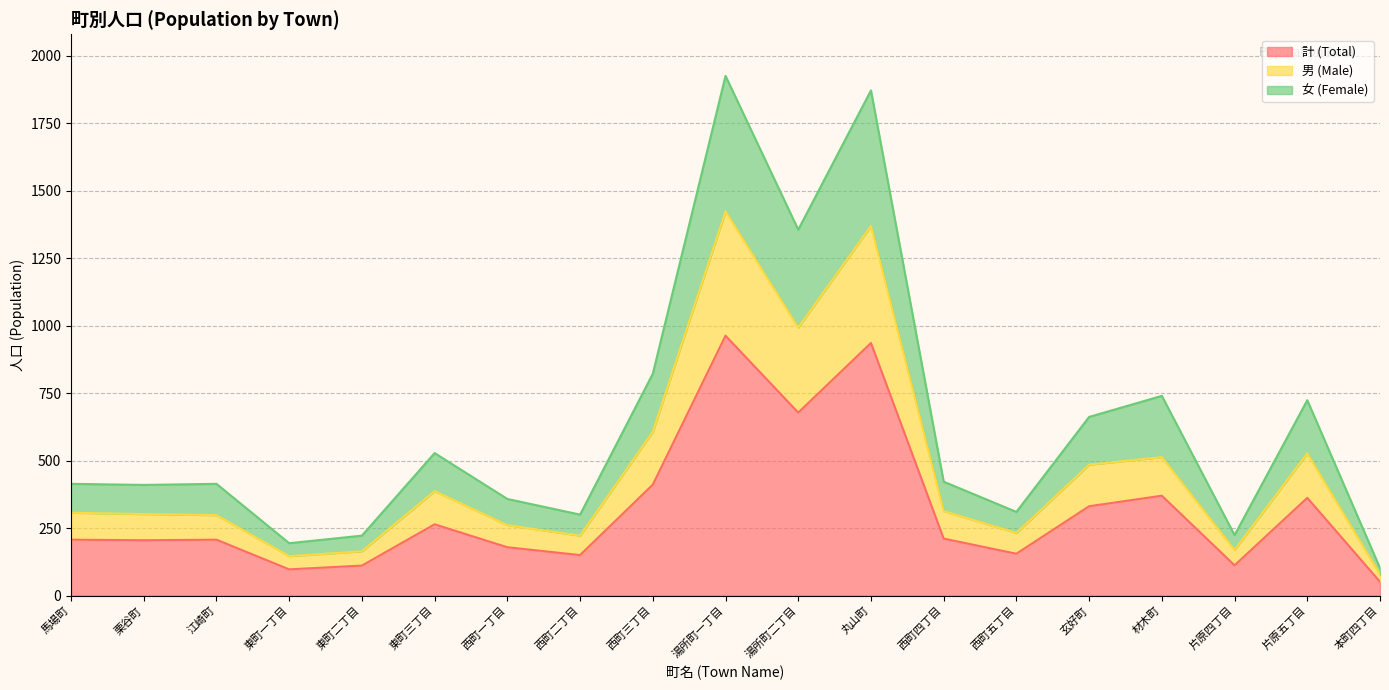

Reading left to right, transcribe all the data shown in this chart.

計 (Total): 馬場町=207	栗谷町=205	江崎町=207	東町一丁目=97	東町二丁目=111	東町三丁目=264	西町一丁目=179	西町二丁目=150	西町三丁目=411	湯所町一丁目=963	湯所町二丁目=678	丸山町=936	西町四丁目=211	西町五丁目=155	玄好町=331	材木町=370	片原四丁目=112	片原五丁目=362	本町四丁目=51
男 (Male): 馬場町=307	栗谷町=302	江崎町=298	東町一丁目=146	東町二丁目=164	東町三丁目=387	西町一丁目=261	西町二丁目=222	西町三丁目=607	湯所町一丁目=1424	湯所町二丁目=993	丸山町=1370	西町四丁目=313	西町五丁目=232	玄好町=485	材木町=513	片原四丁目=169	片原五丁目=527	本町四丁目=78
女 (Female): 馬場町=414	栗谷町=410	江崎町=414	東町一丁目=194	東町二丁目=222	東町三丁目=528	西町一丁目=358	西町二丁目=300	西町三丁目=822	湯所町一丁目=1926	湯所町二丁目=1356	丸山町=1872	西町四丁目=422	西町五丁目=310	玄好町=662	材木町=740	片原四丁目=224	片原五丁目=724	本町四丁目=102